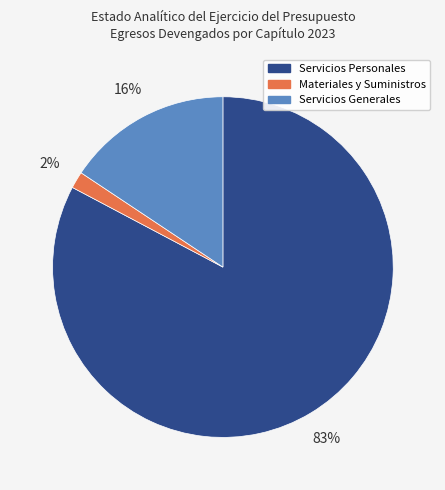

Is there any slice that represents more than half of the pie?

Yes